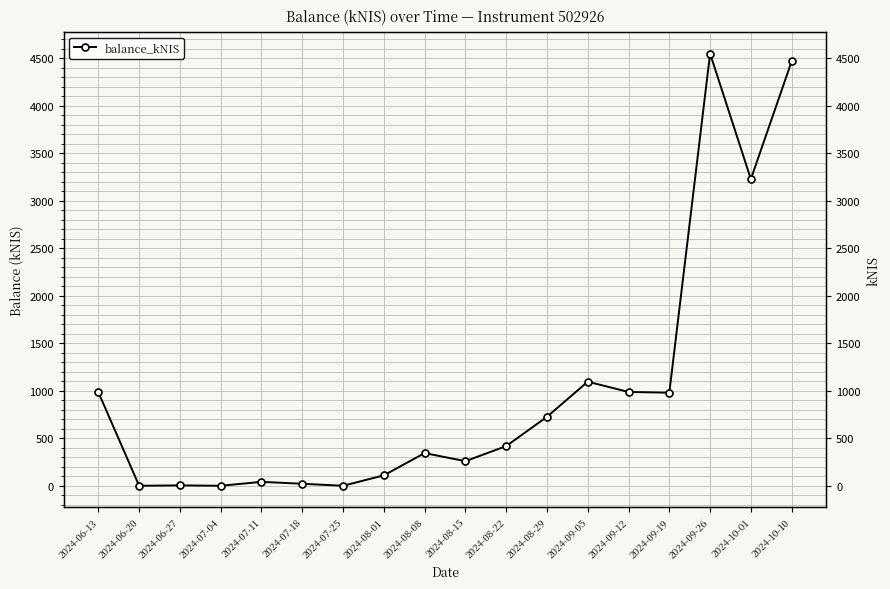

What is the sum of all values?

18210.3